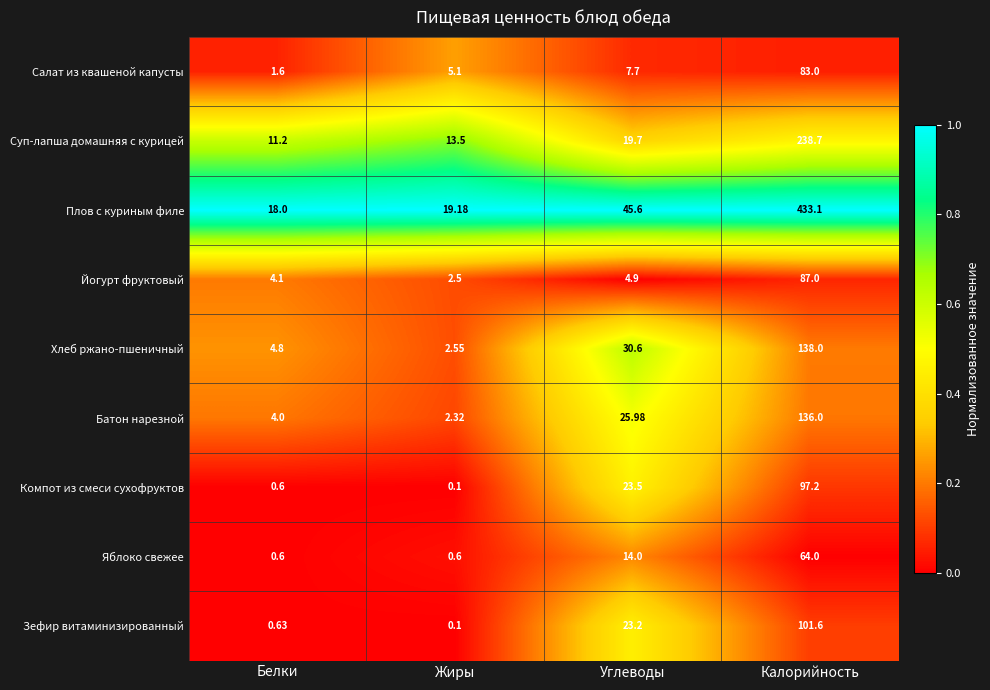

At which label does Плов с куриным филе reach its minimum?

Белки